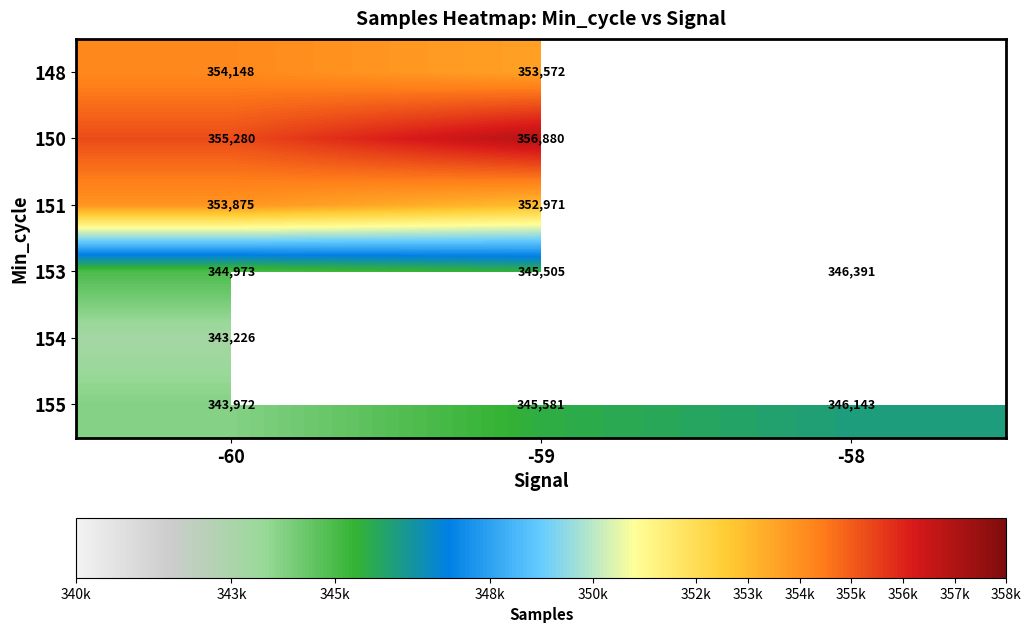

Count the number of categories in the chart.

3